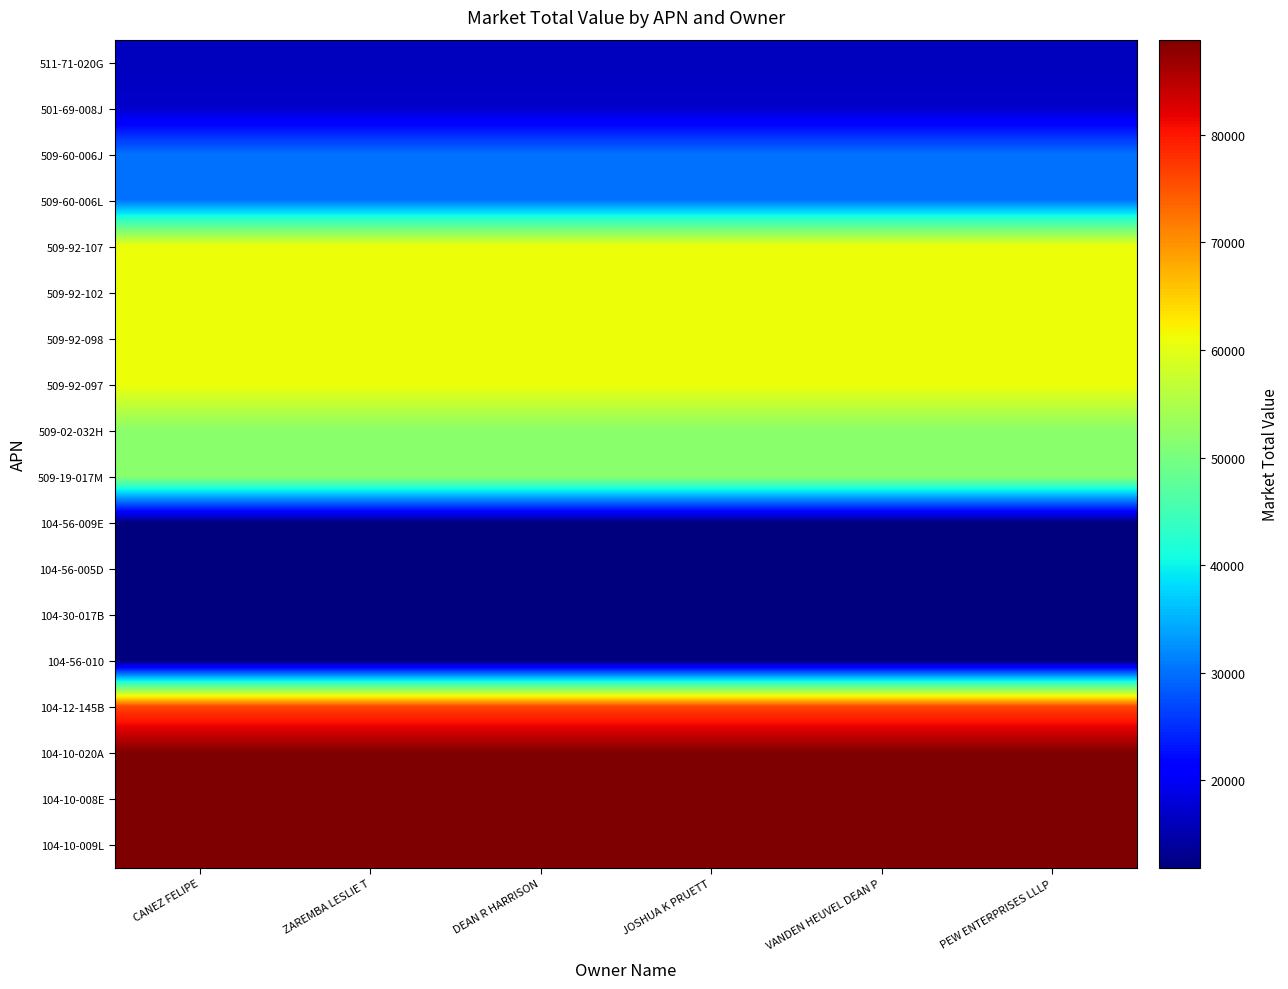

Rank the series at JOSHUA K PRUETT from highest to lowest value.

104-10-020A, 104-10-008E, 104-10-009L, 104-12-145B, 509-92-107, 509-92-102, 509-92-098, 509-92-097, 509-02-032H, 509-19-017M, 509-60-006J, 509-60-006L, 501-69-008J, 511-71-020G, 104-56-009E, 104-56-005D, 104-30-017B, 104-56-010